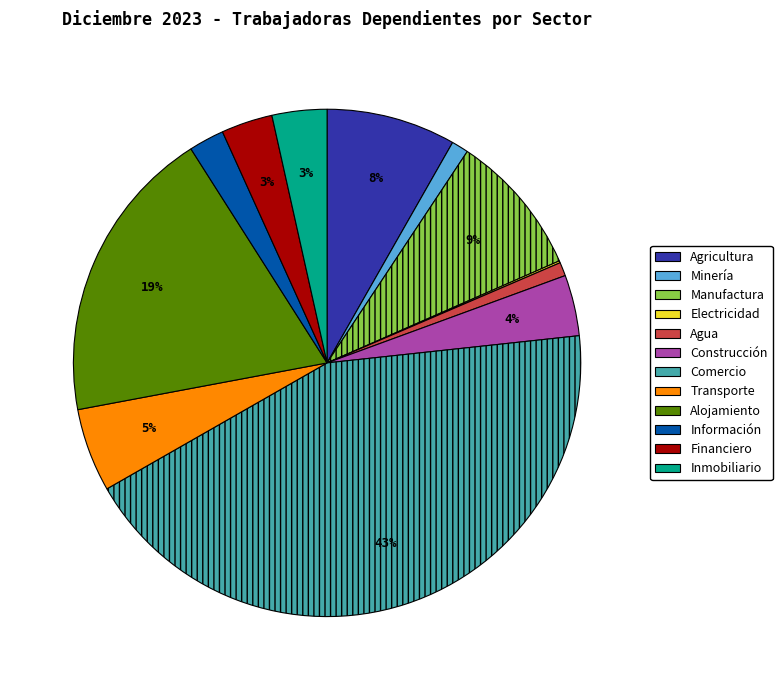

Is there a majority slice in this chart?

No